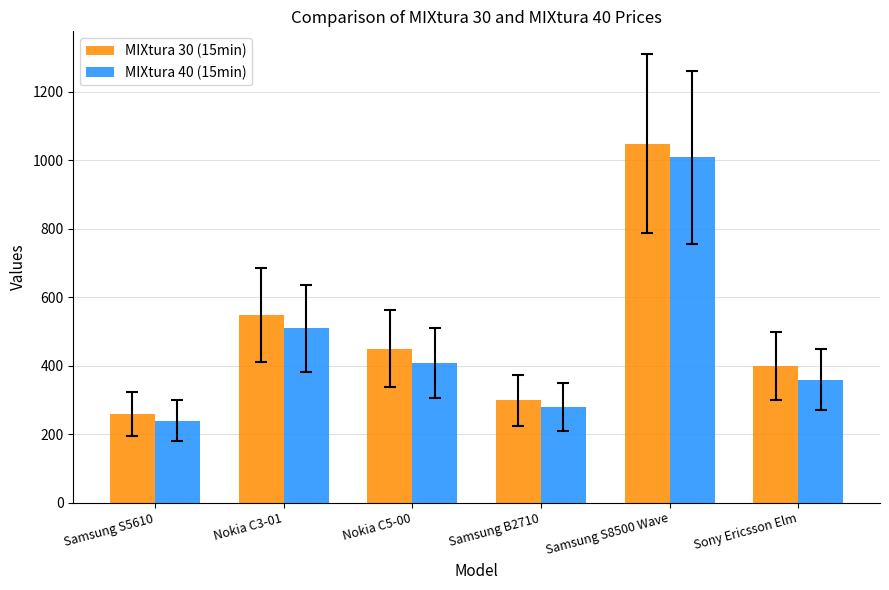

Is the value of MIXtura 40 (15min) at Samsung S5610 greater than the value of MIXtura 30 (15min) at Samsung B2710?

No